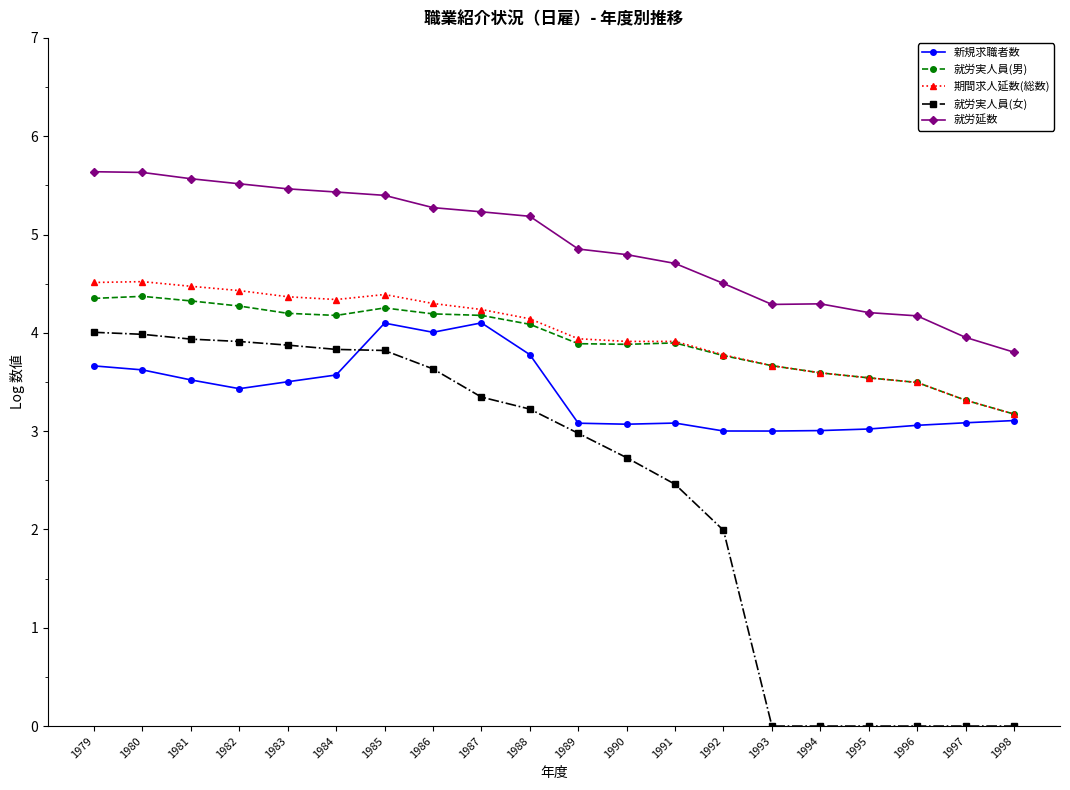

Is it true that 就労実人員(男) equals 3.5 at 1996?

True